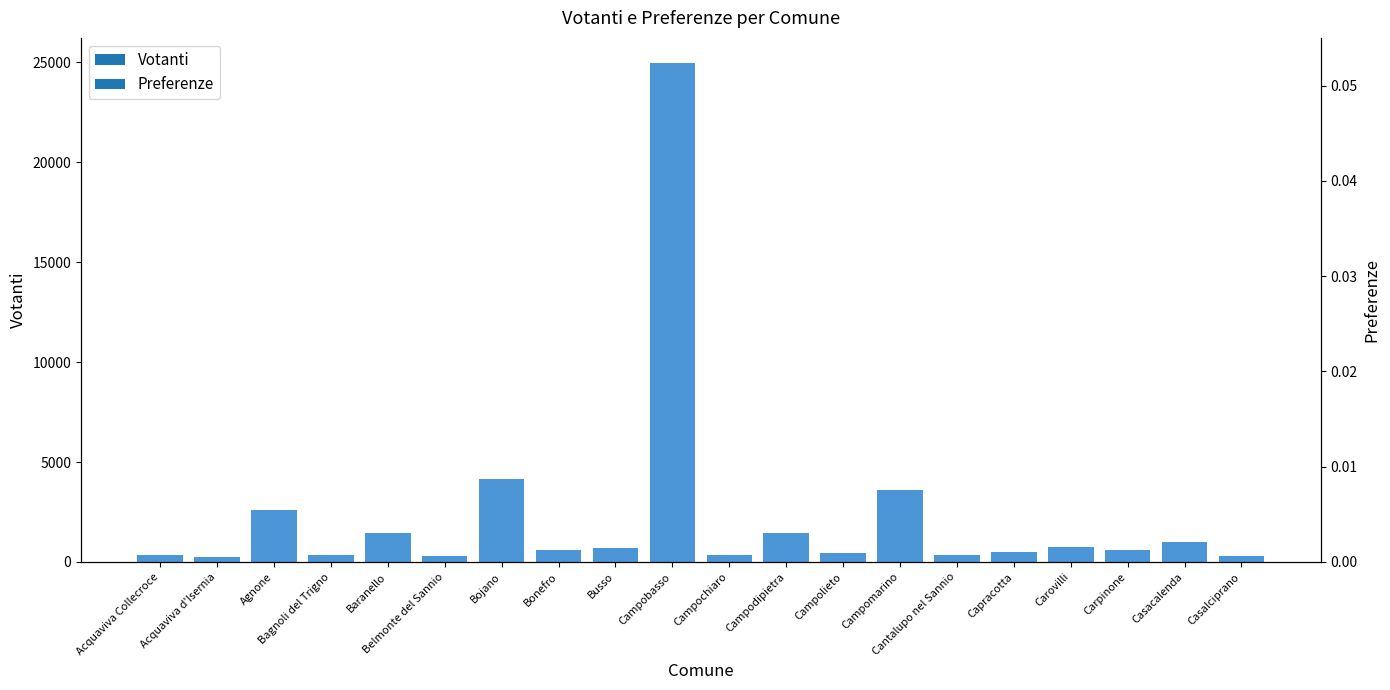

Where is Votanti nearest to the value 12598?

Bojano